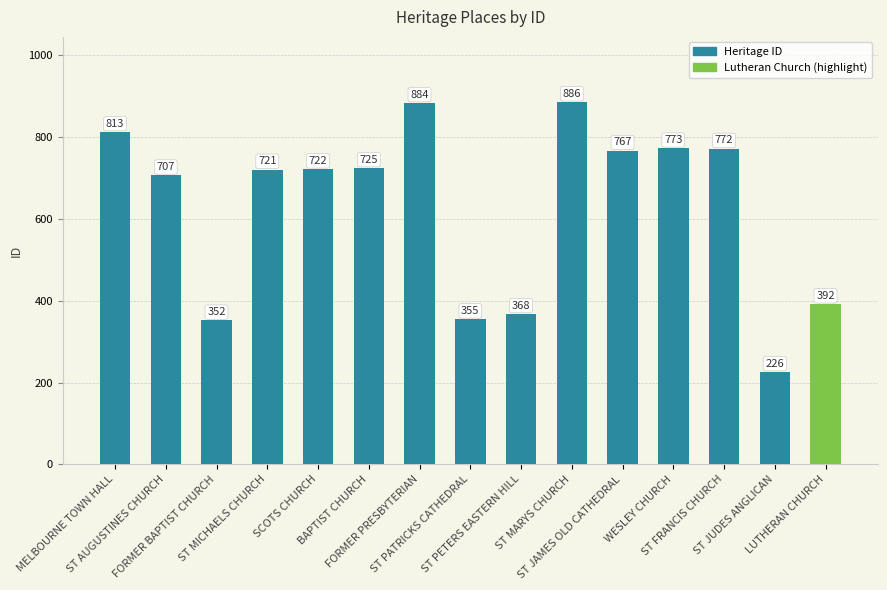

Does the chart contain any negative values?

No